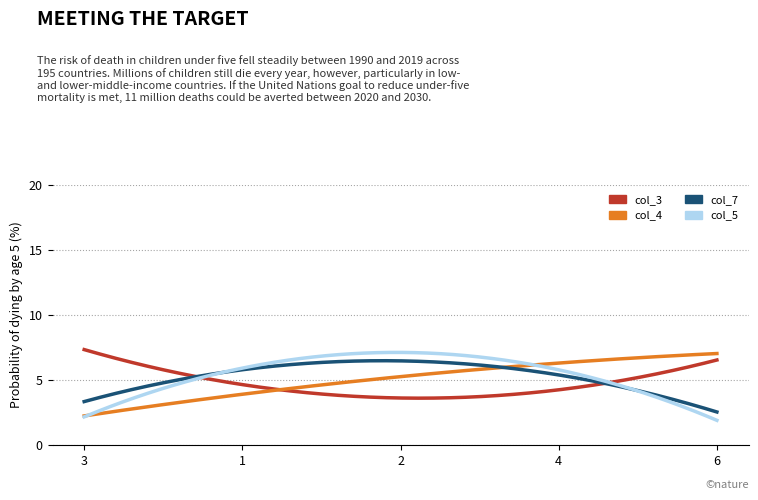

What is the maximum value shown in the chart?

7.3